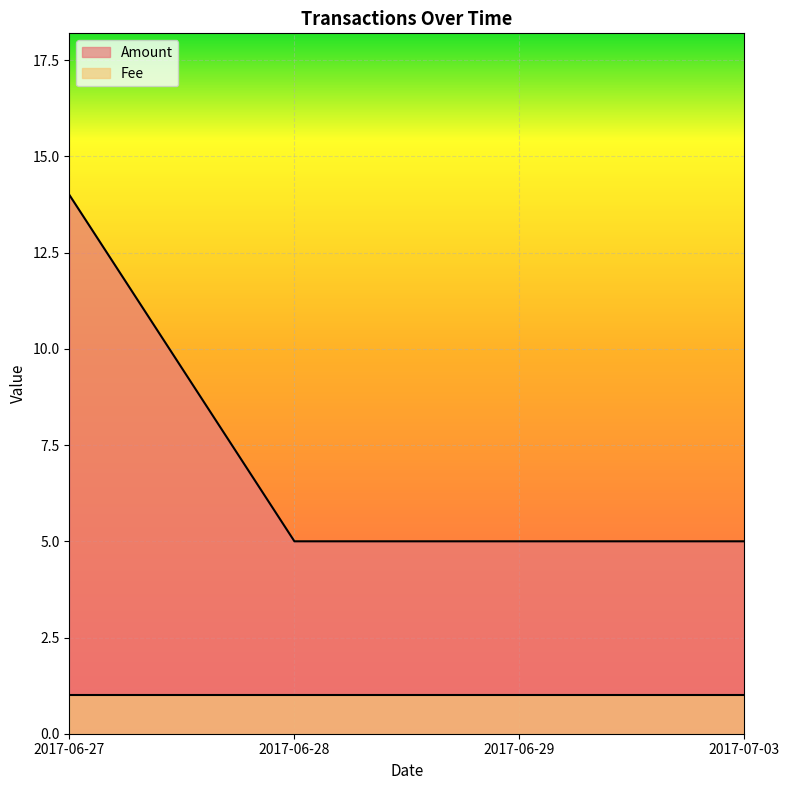

How many values exceed 5?

1